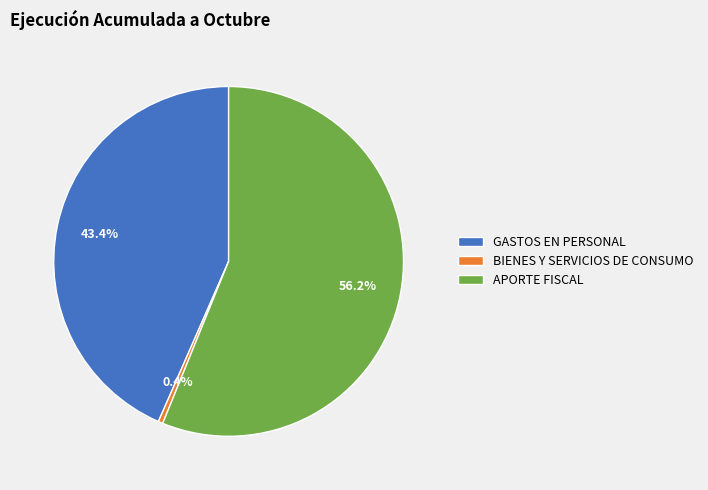

Is it true that APORTE FISCAL is 56% of the pie?

True